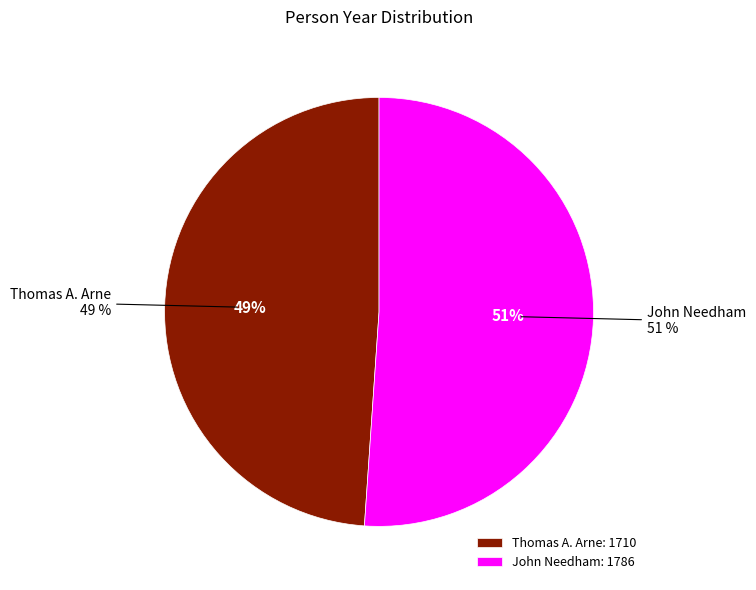

Which has a higher value, Thomas A. Arne or John Needham?

John Needham